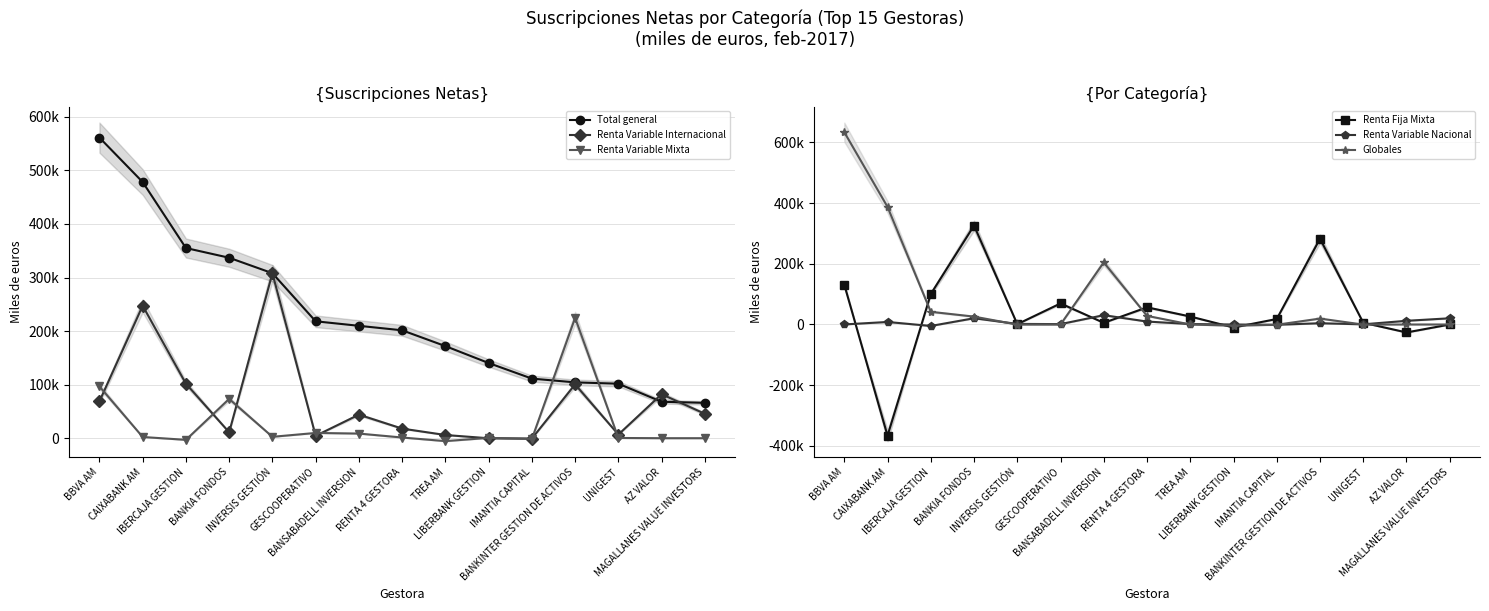

What is the difference between the second highest and minimum values in the Renta Variable Internacional series?

247969